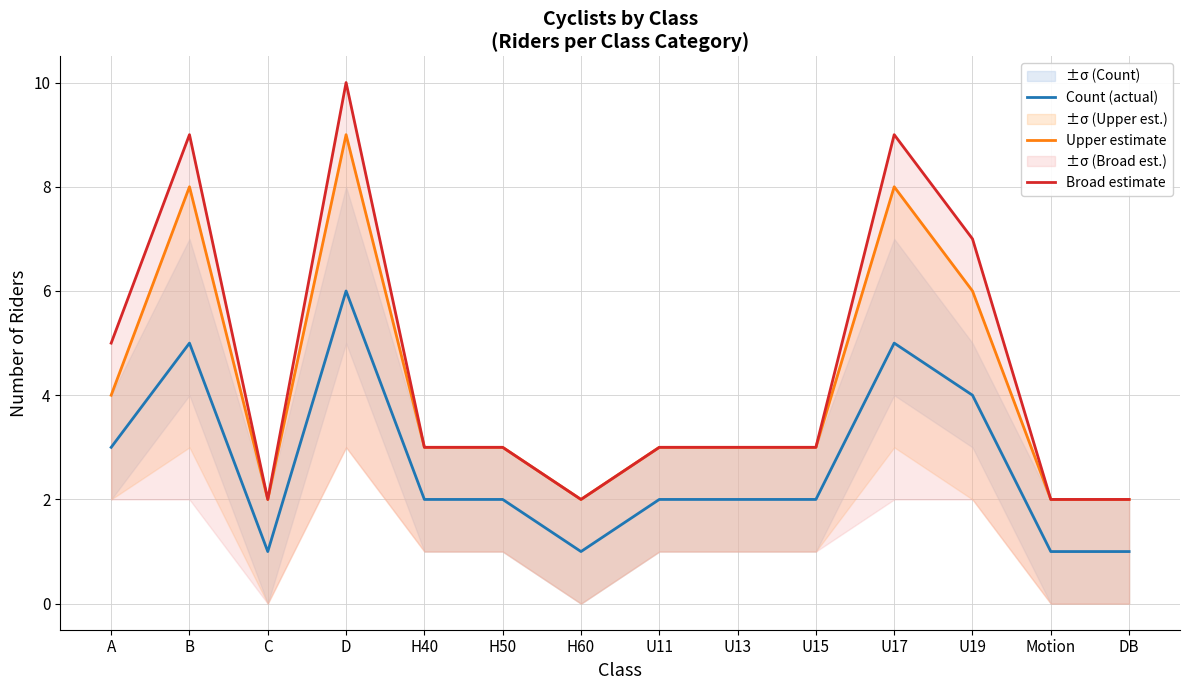

What position from the left is U17?

11